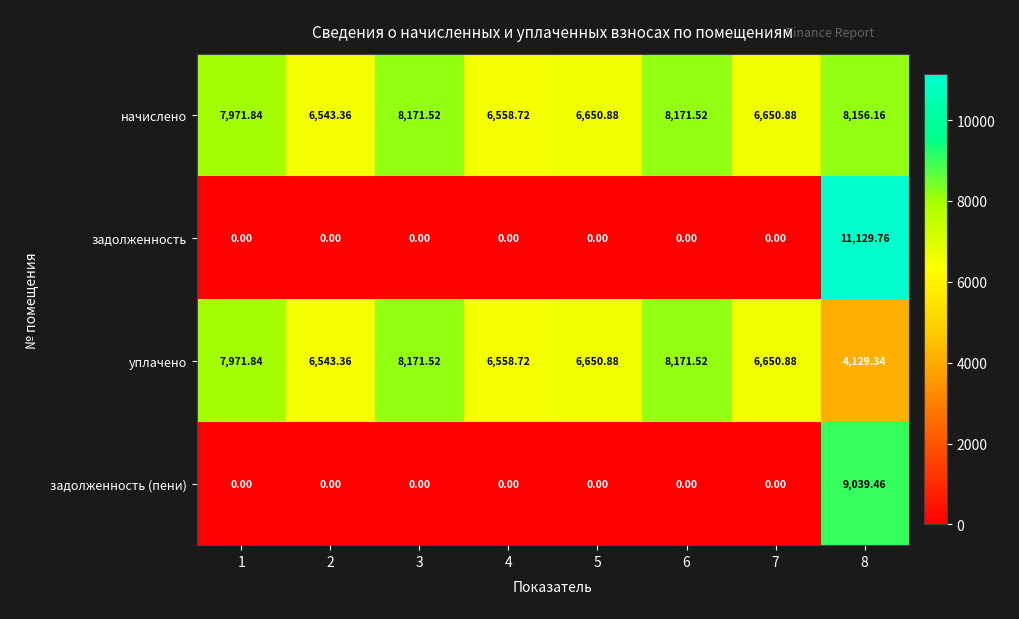

At which category does the chart reach its peak across all series?

8